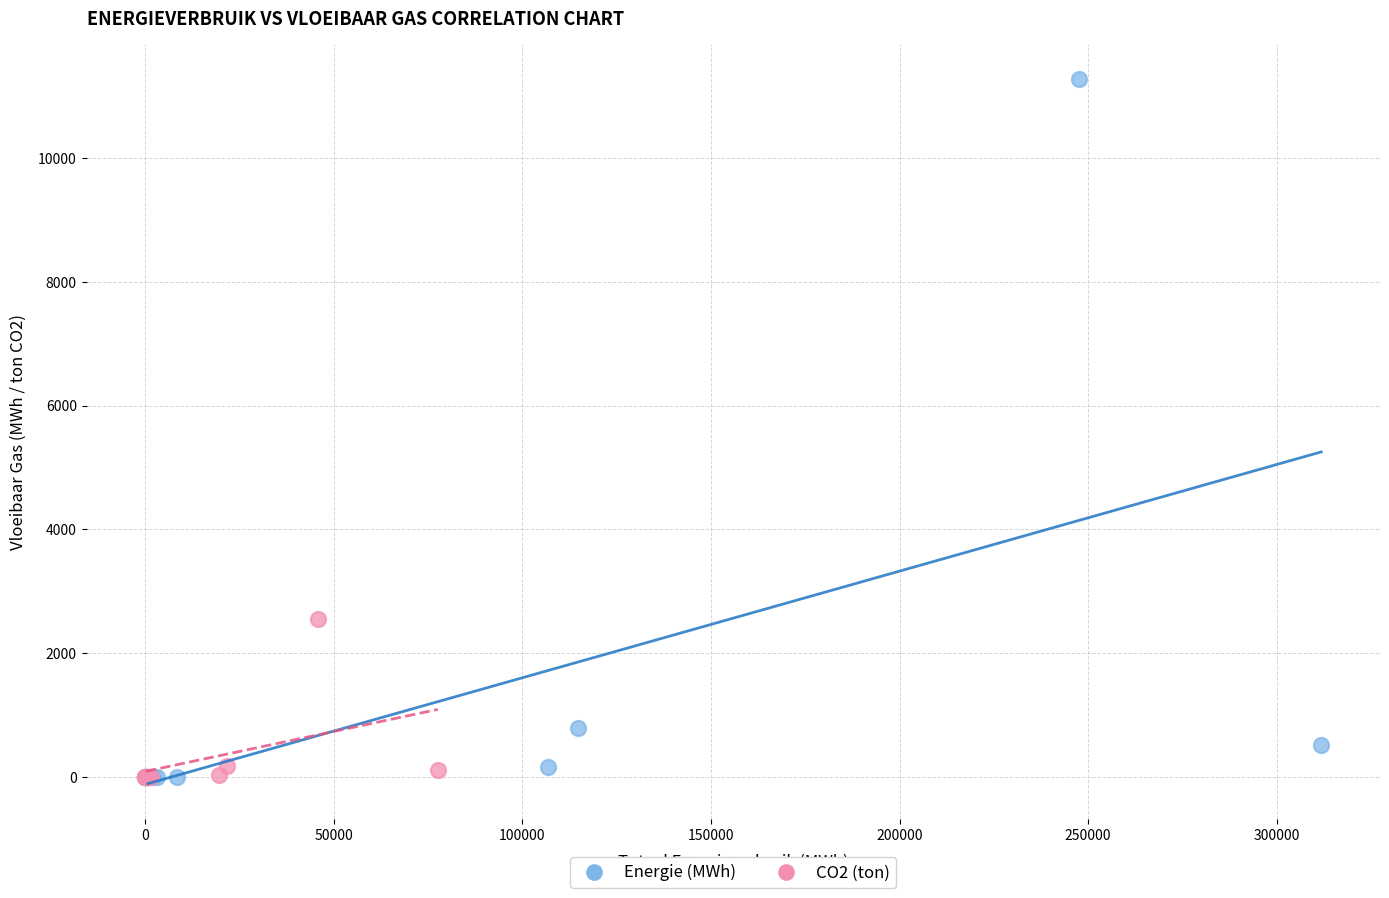

What are all the series names shown in the legend?

Energie (MWh), CO2 (ton)